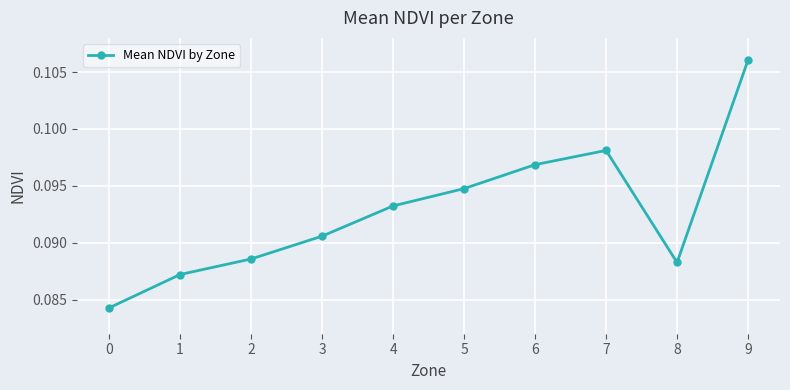

List the labels in order of value, largest first.

9, 7, 6, 5, 4, 3, 2, 8, 1, 0